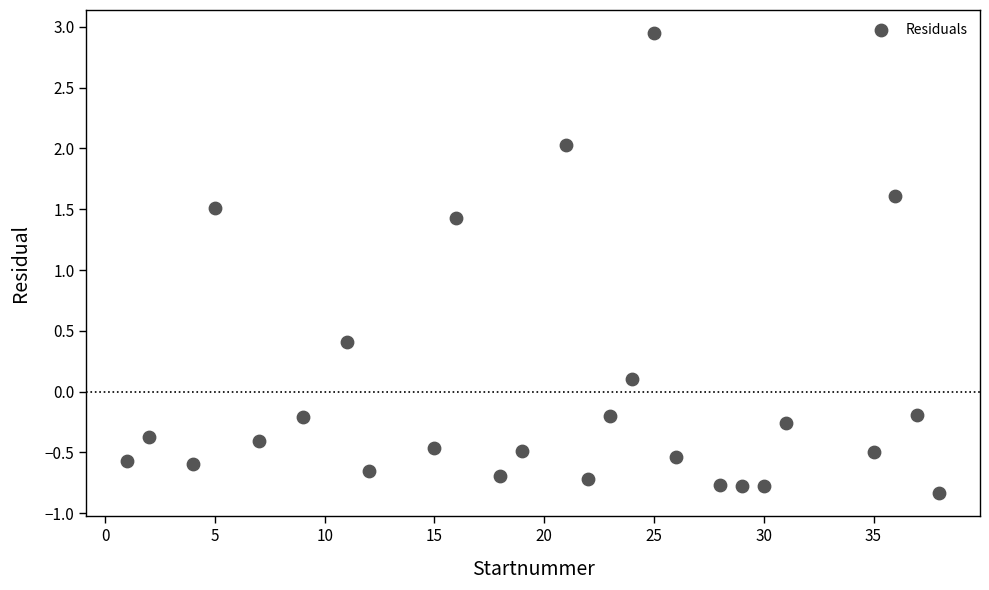

What Y value in the scatter plot is closest to 1?

1.4